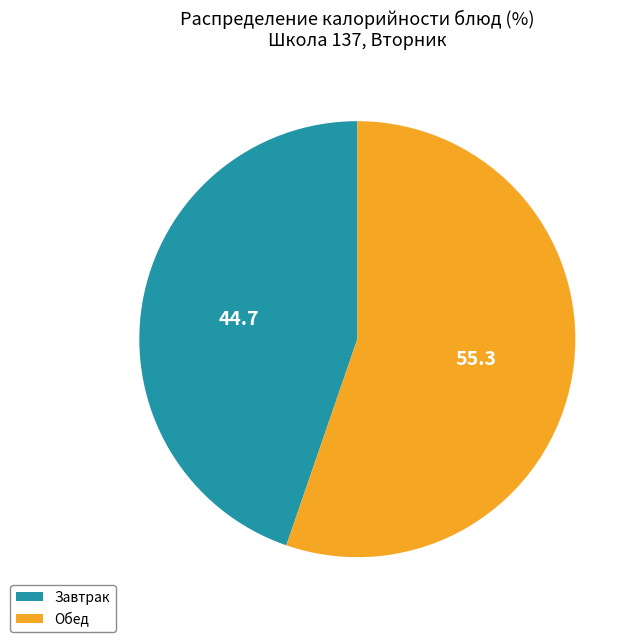

What is the ratio of the value at Обед to the value at Завтрак?

1.2